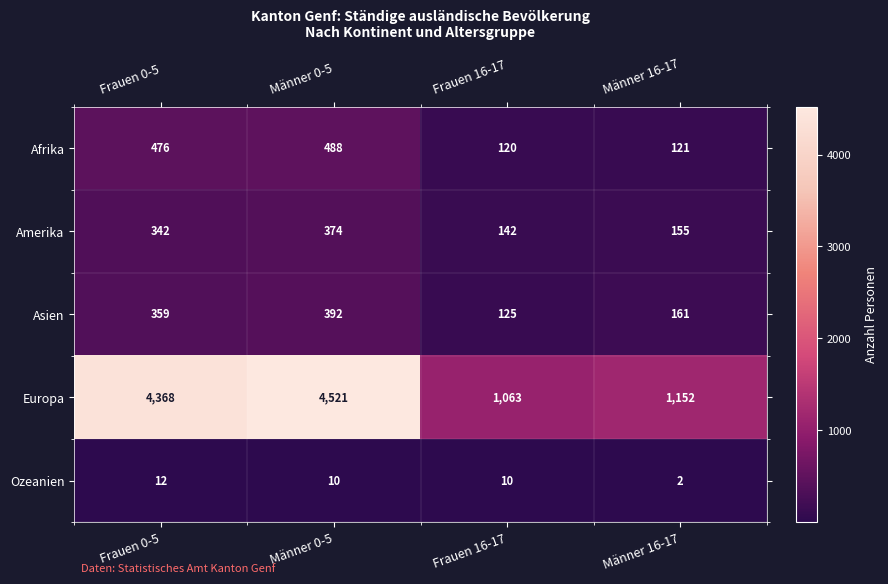

What is the maximum value shown in the chart?

4521